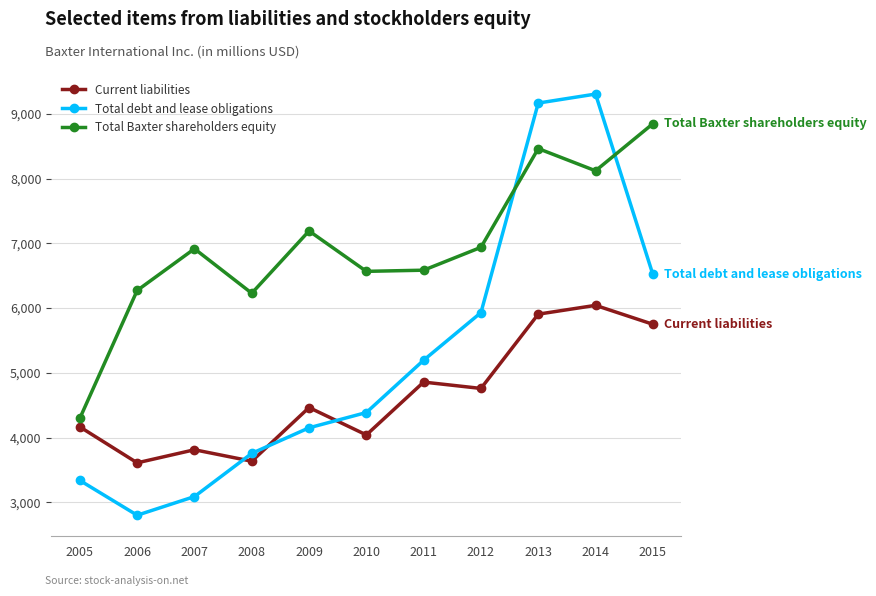

What is the spread (max minus min) of values at 2008?

2594